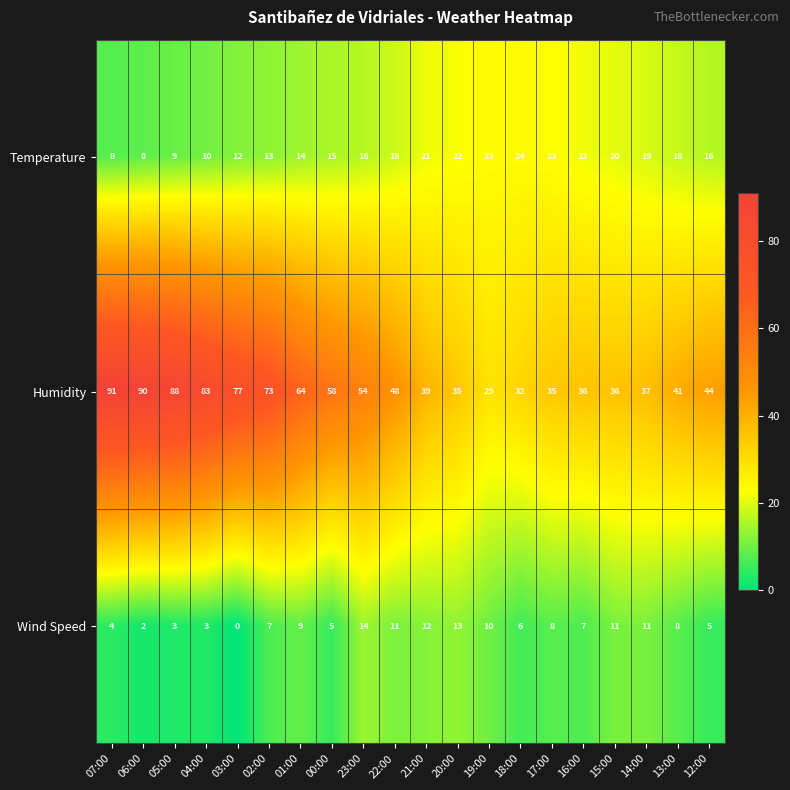

Rank the series by their average value, from highest to lowest.

Humidity, Temperature, Wind Speed